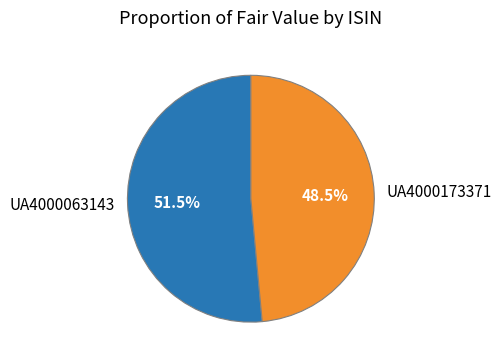

Is there a majority slice in this chart?

Yes